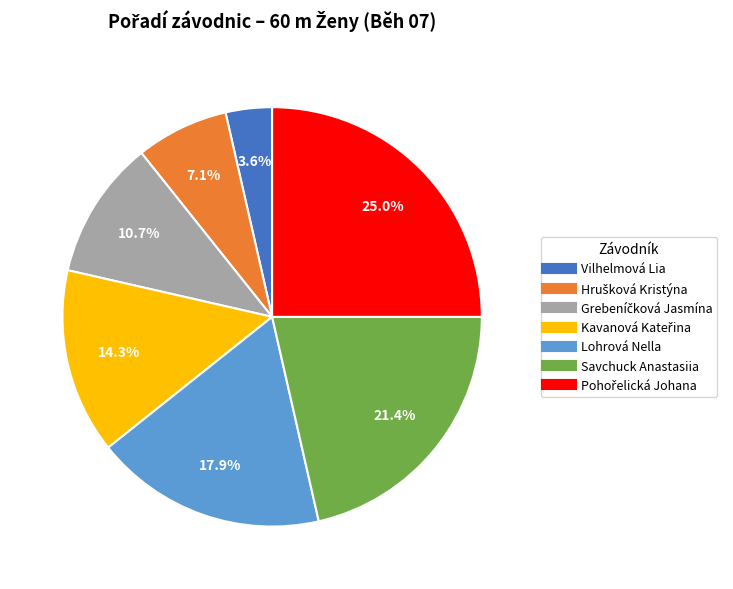

True or false: Savchuck Anastasiia accounts for 21% of the total.

True